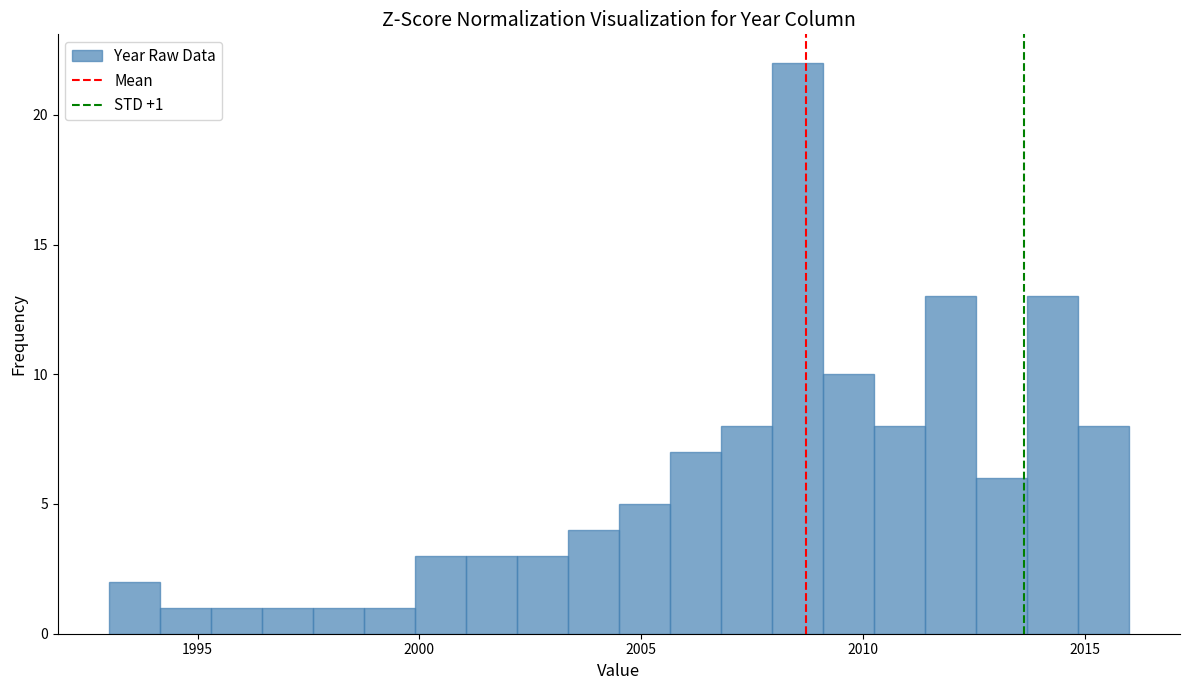

Read against the x-axis, roughly where is the centre of the tallest bar?

2008.5